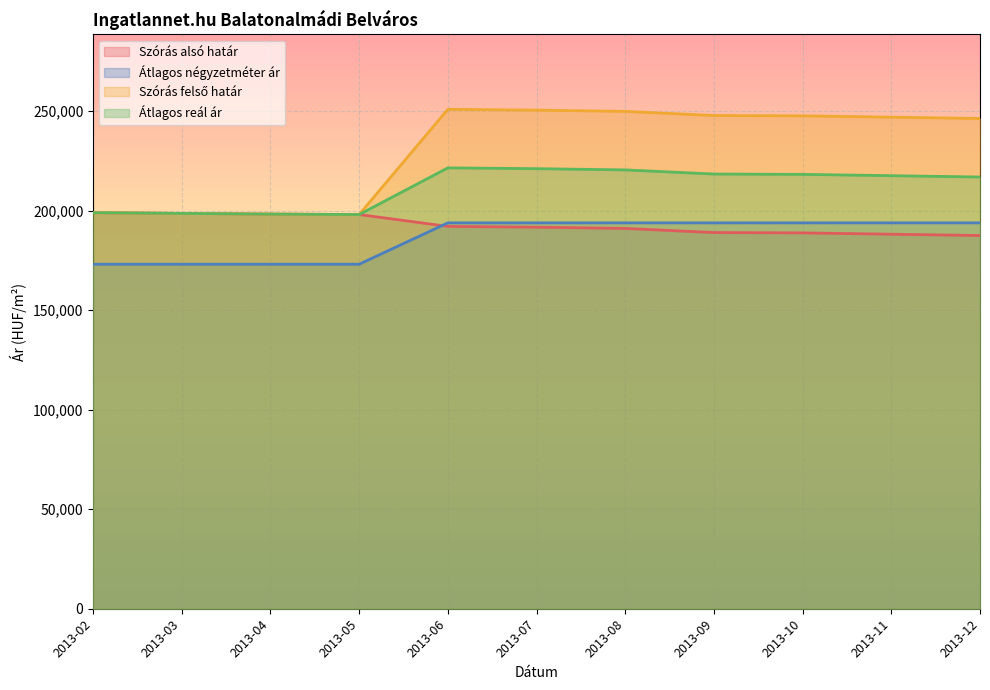

How many interior local valleys does the Átlagos reál ár series have?

1